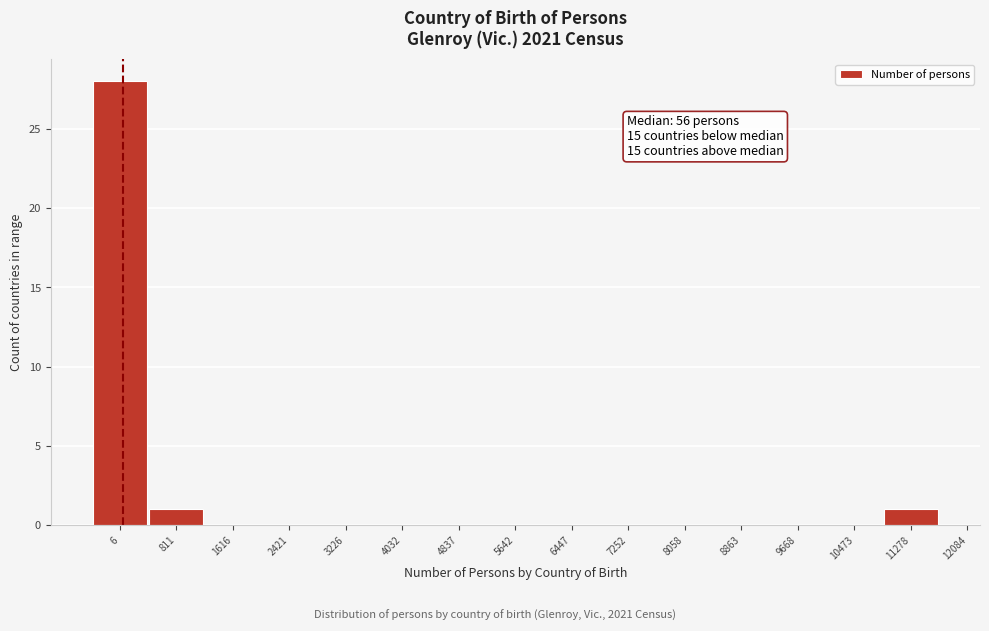

Reading left to right, transcribe all the data shown in this chart.

6=28	811=1	1616=0	2421=0	3226=0	4032=0	4837=0	5642=0	6447=0	7252=0	8058=0	8863=0	9668=0	10473=0	11278=1